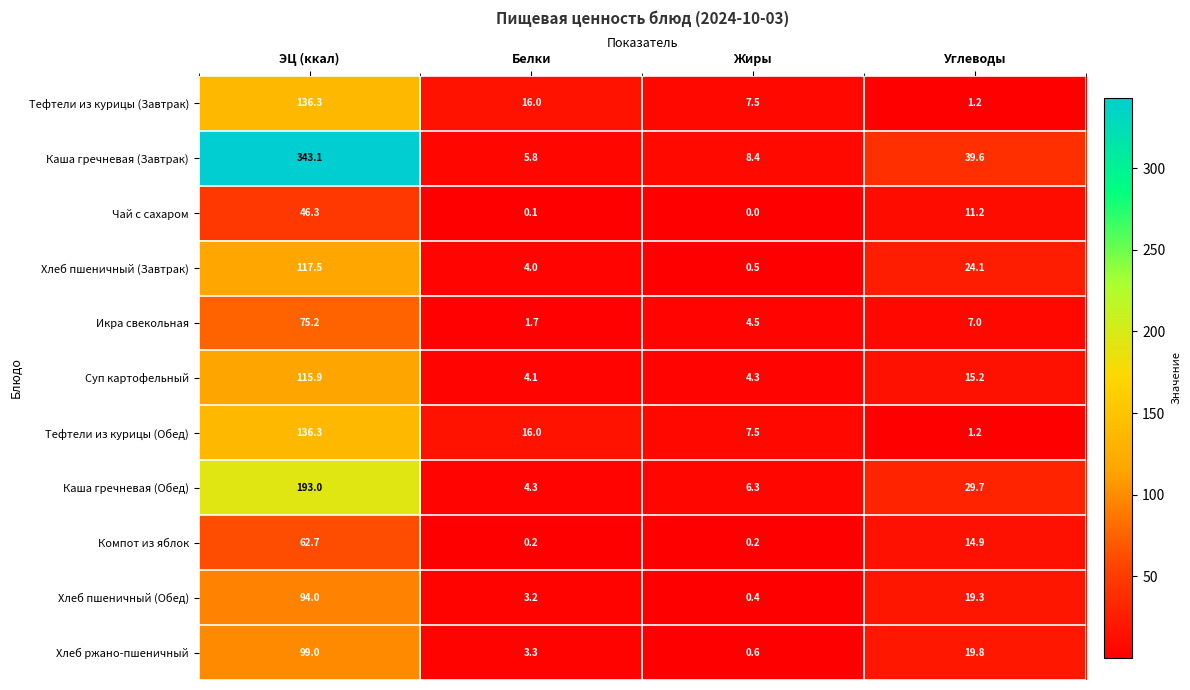

Between ЭЦ (ккал) and Белки, which series saw the biggest shift?

Каша гречневая (Завтрак)